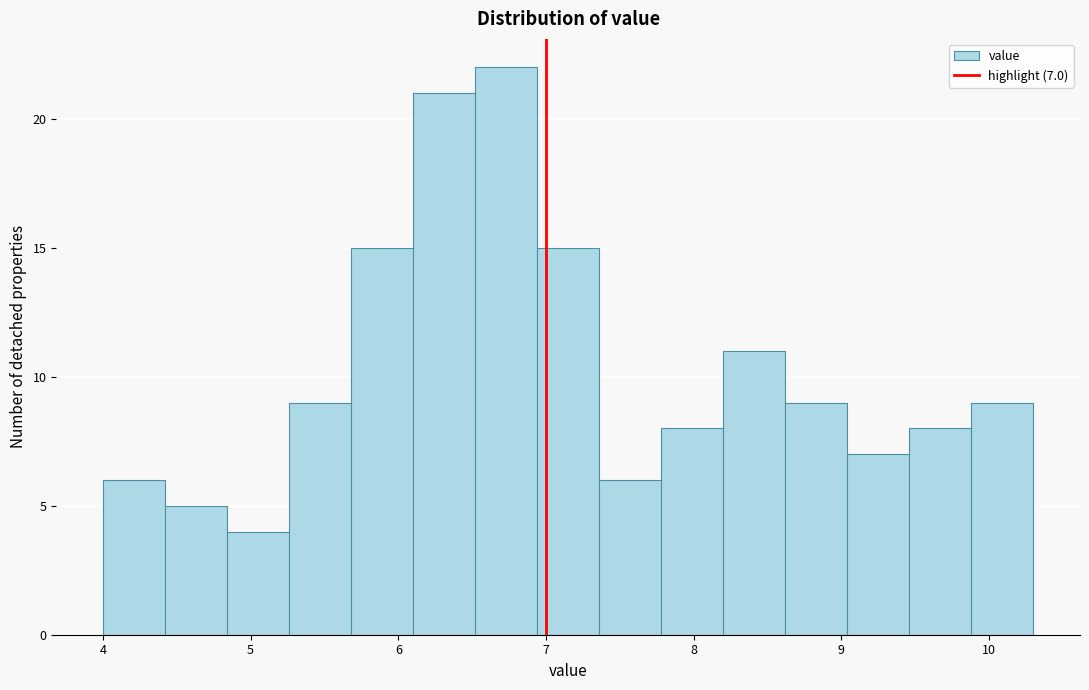

Over which range of the x-axis is the bar tallest?

6.52 to 6.94